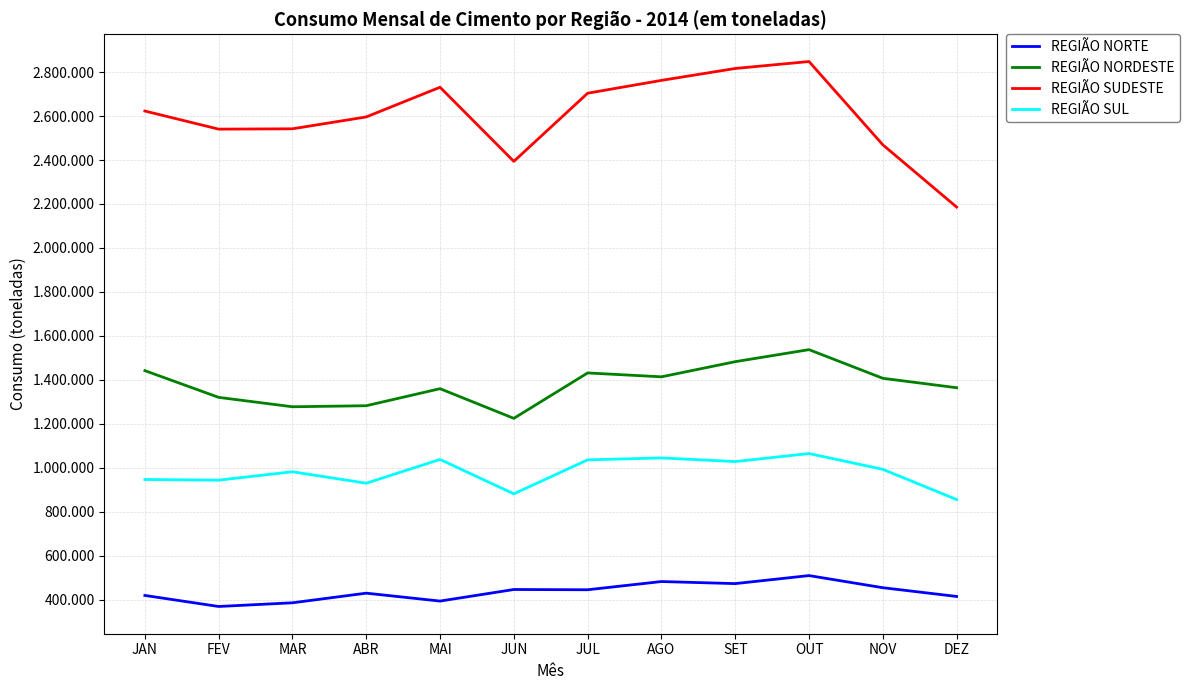

List the series in order of their peak value, highest first.

REGIÃO SUDESTE, REGIÃO NORDESTE, REGIÃO SUL, REGIÃO NORTE